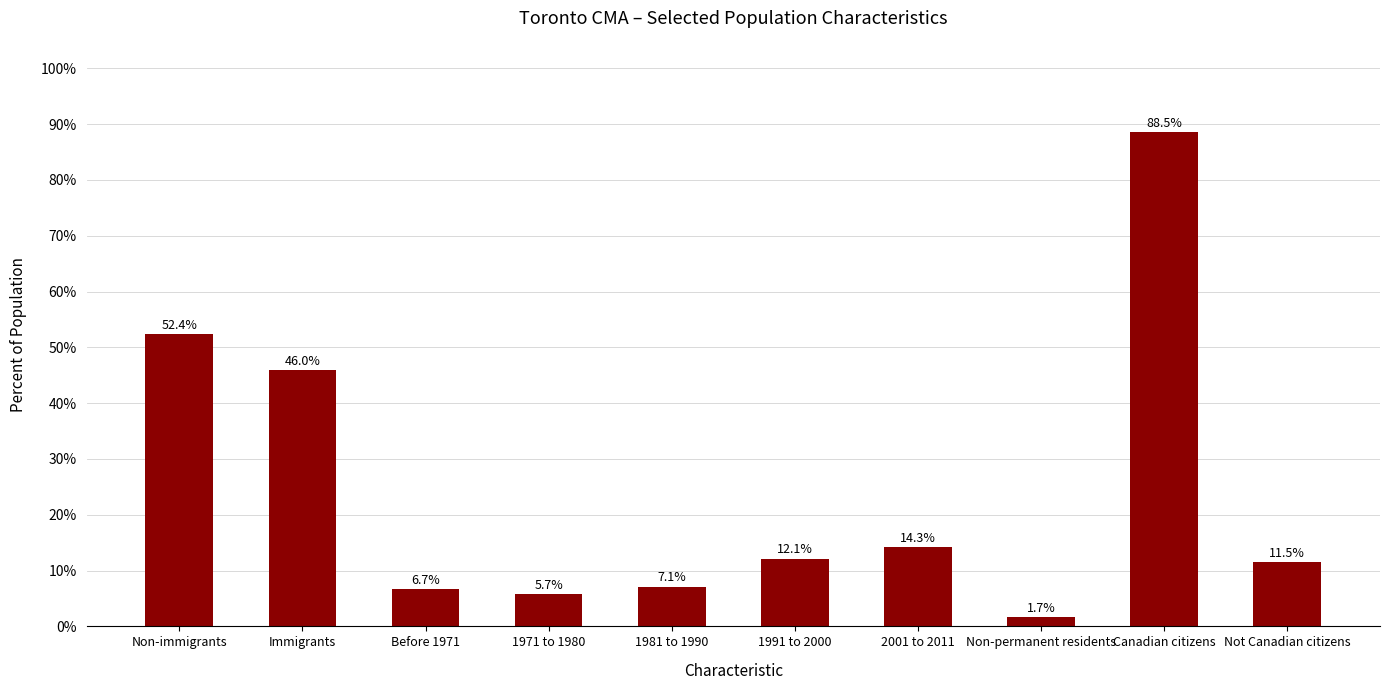

Count the number of data series in this chart.

1